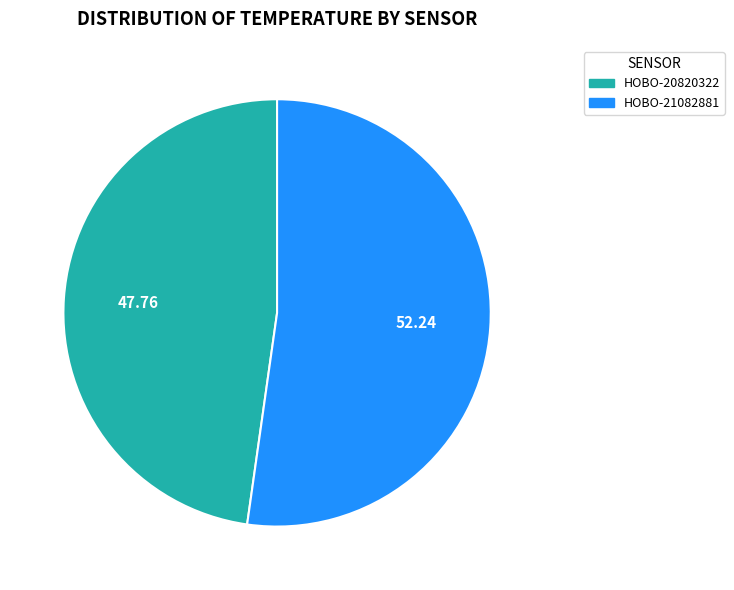

Is there a majority slice in this chart?

Yes